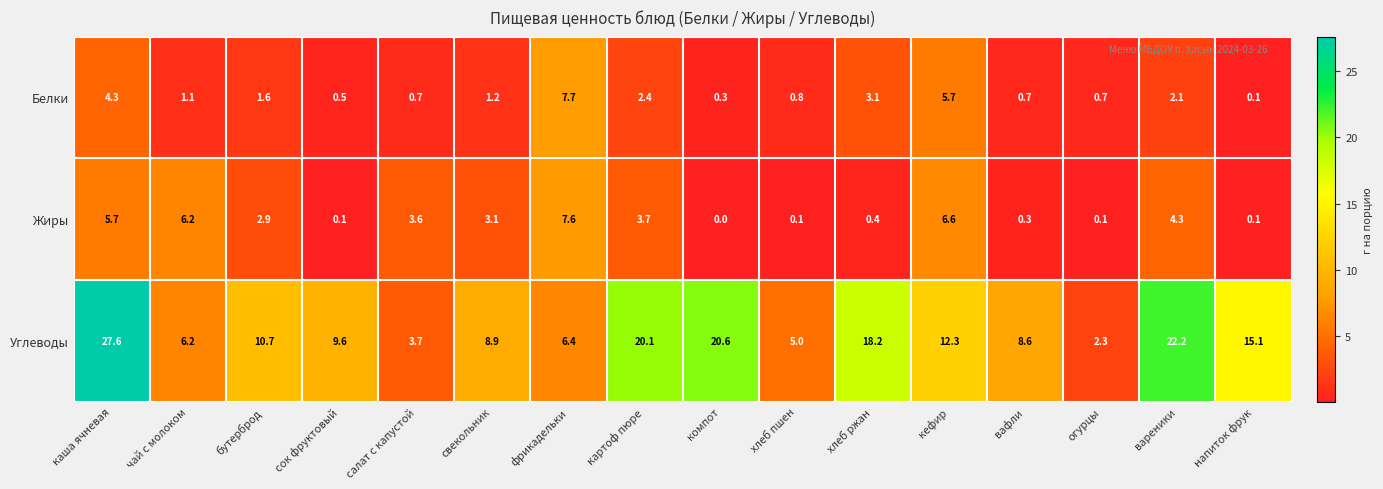

Where is Углеводы nearest to the value 14?

напиток фрук